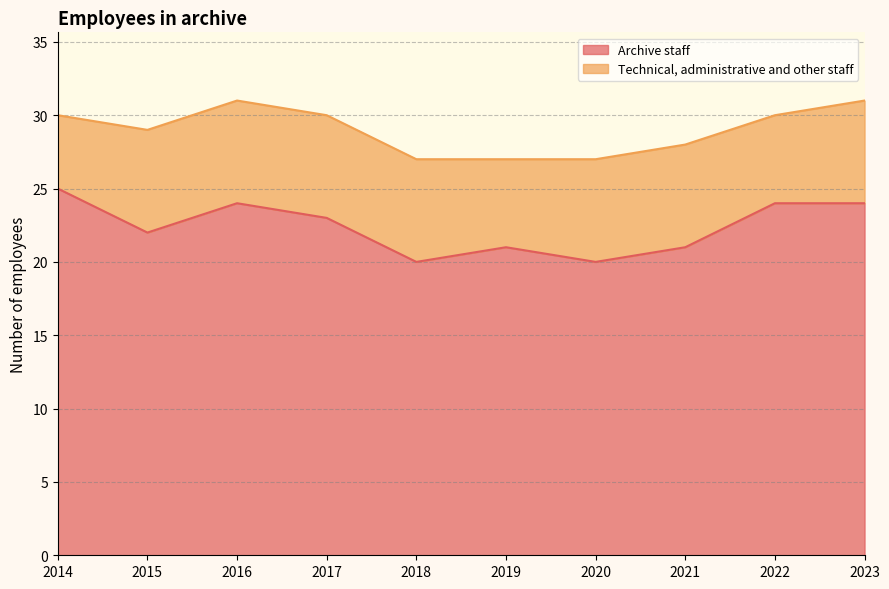

True or false: there are more than 2 points higher than both neighbors.

False